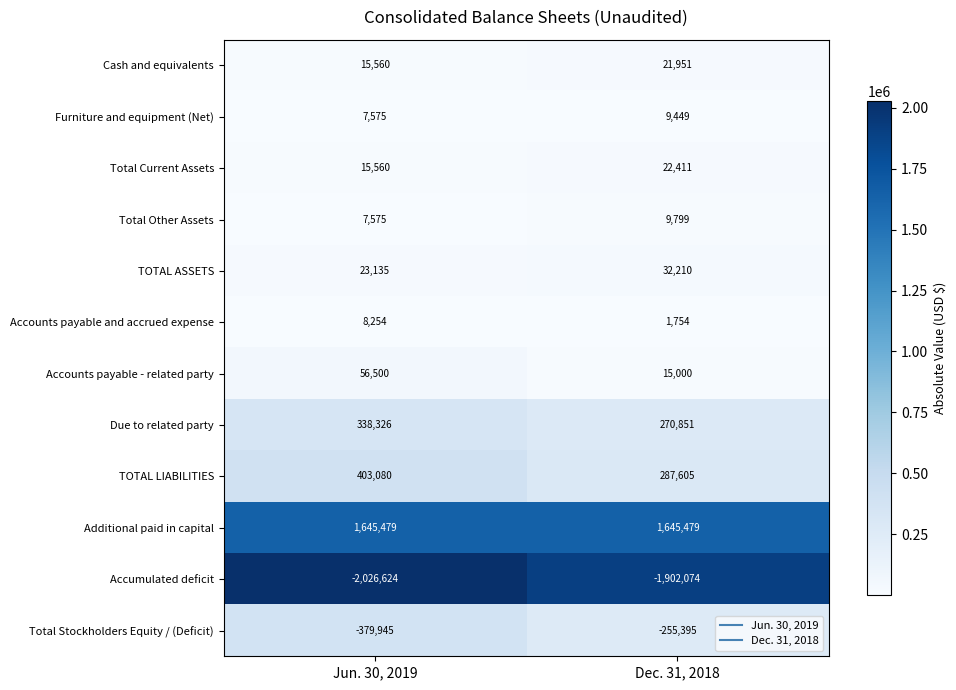

What is the difference between the highest and lowest values at Dec. 31, 2018?

3547553